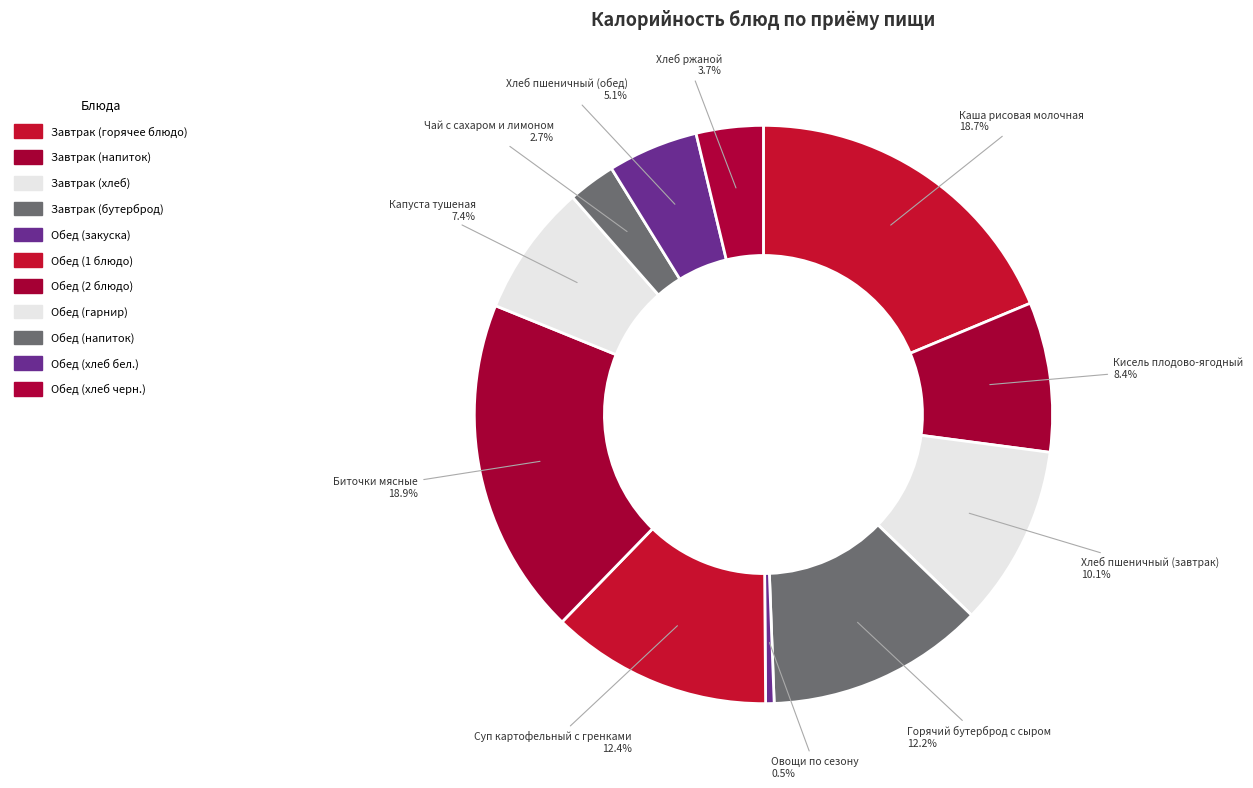

To the nearest percent, what is the average slice percentage?

9%